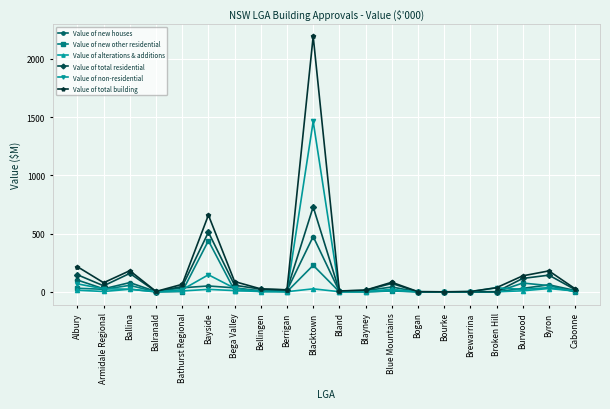

At how many categories does at least one series exceed 152?

5